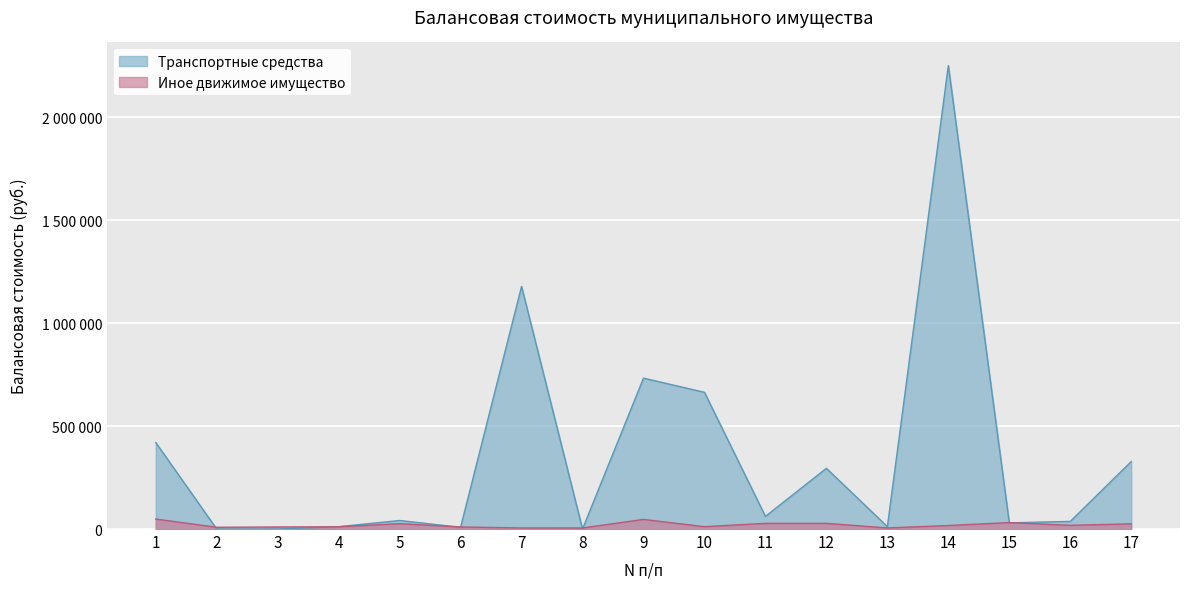

Which series changed the most between 8 and 16?

Транспортные средства